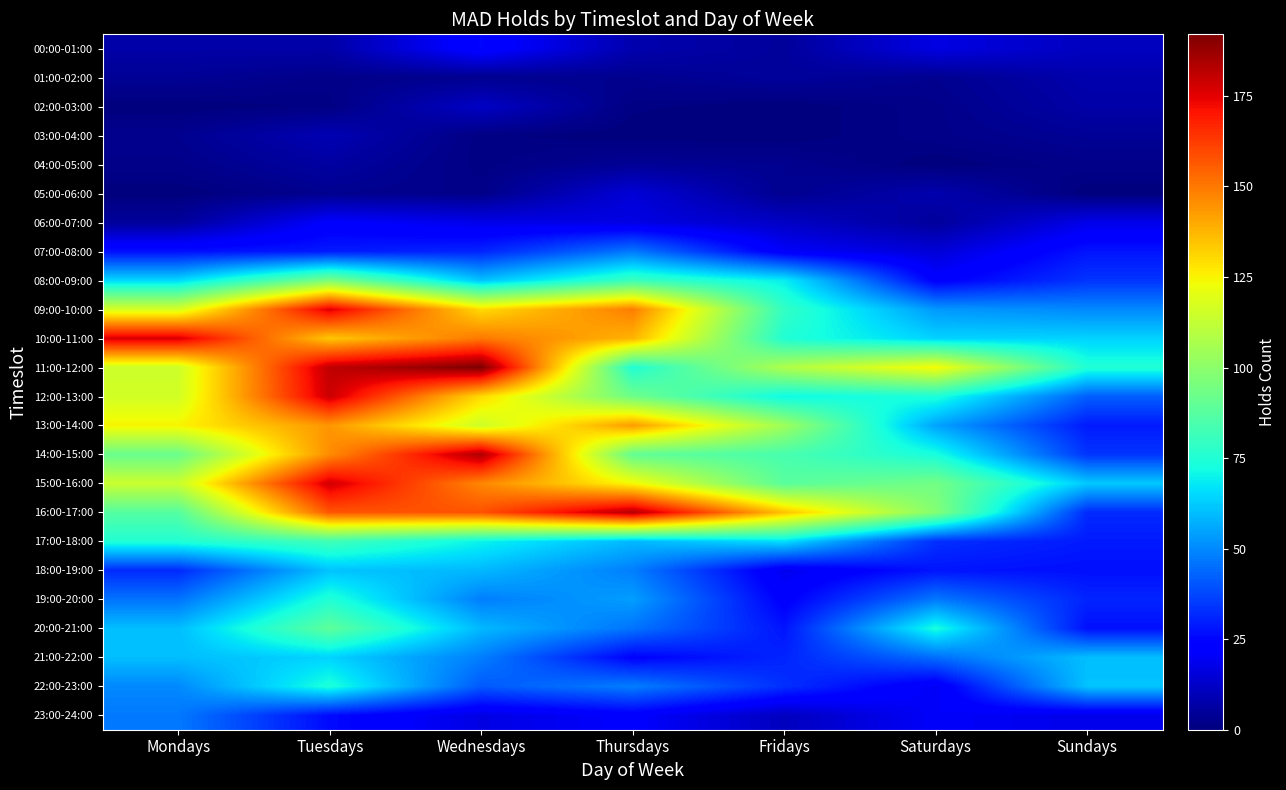

What is the greatest value displayed?

192